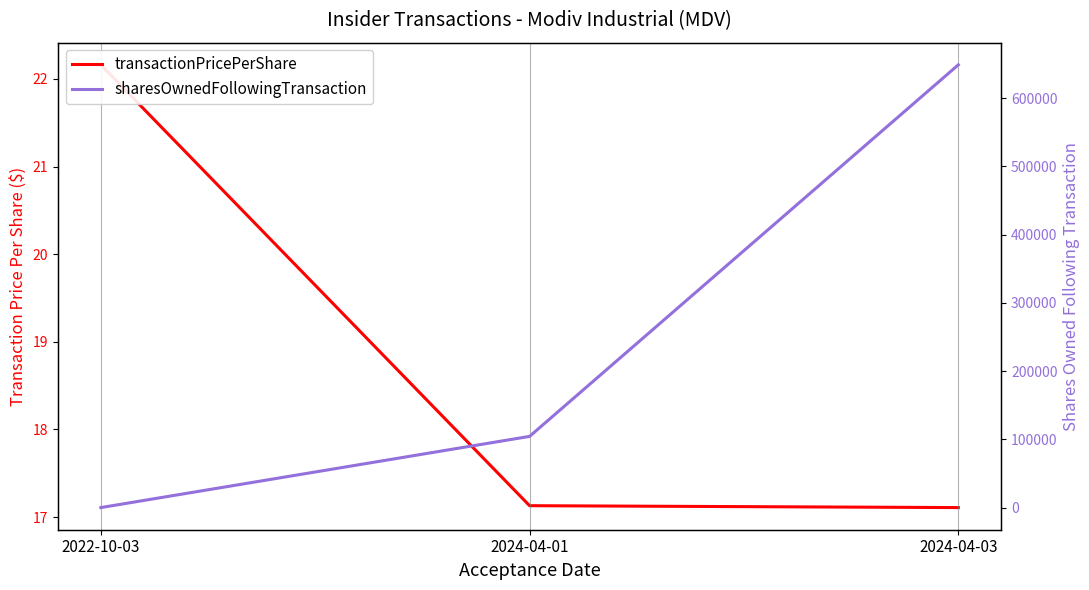

Which series has the largest range (max minus min)?

sharesOwnedFollowingTransaction